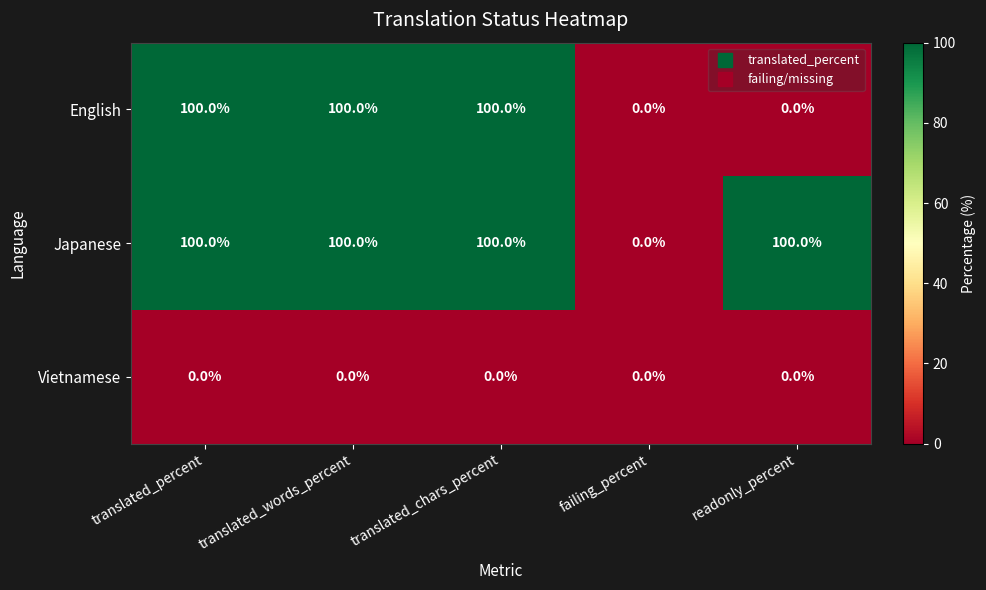

What is the total value across all series at readonly_percent?

100